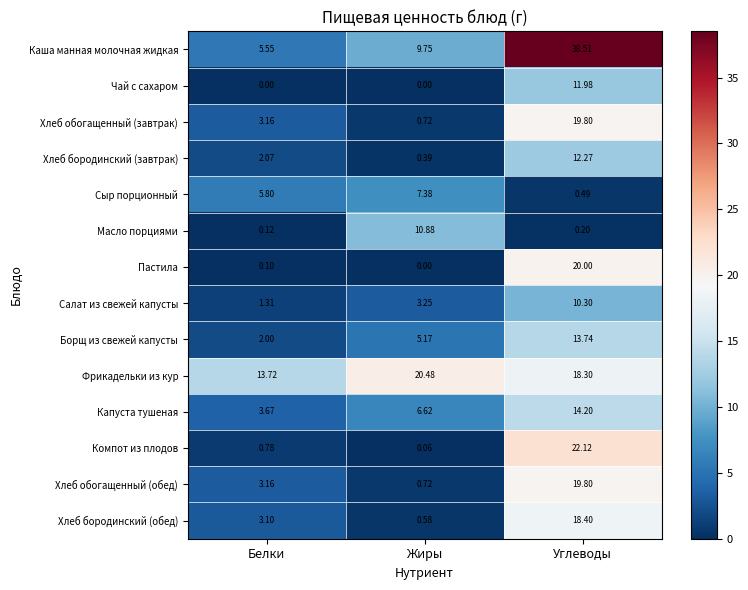

Rank the categories by Борщ из свежей капусты value from lowest to highest.

Белки, Жиры, Углеводы